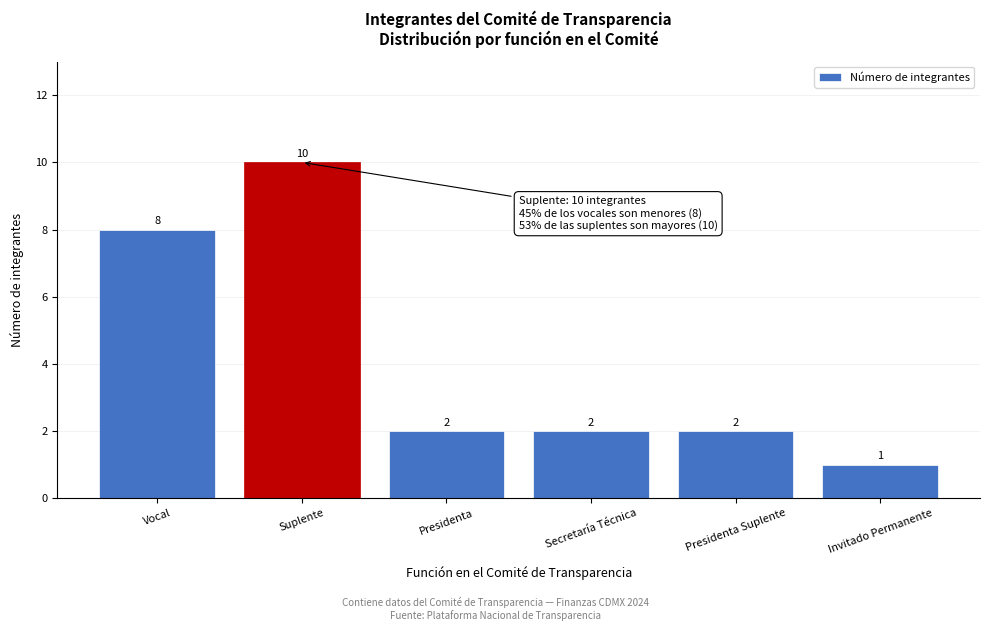

Reading left to right, transcribe all the data shown in this chart.

8	10	2	2	2	1